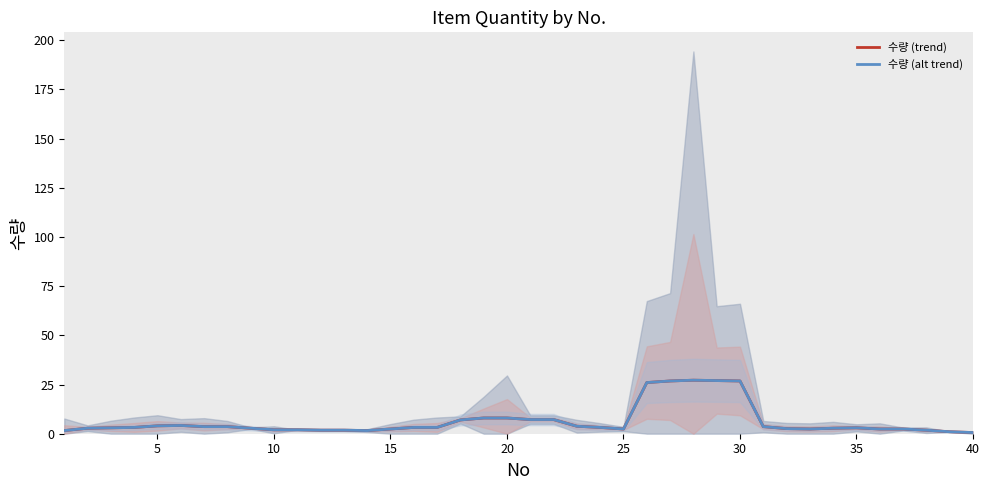

List the series in order of their peak value, lowest first.

수량 (trend), 수량 (alt trend)